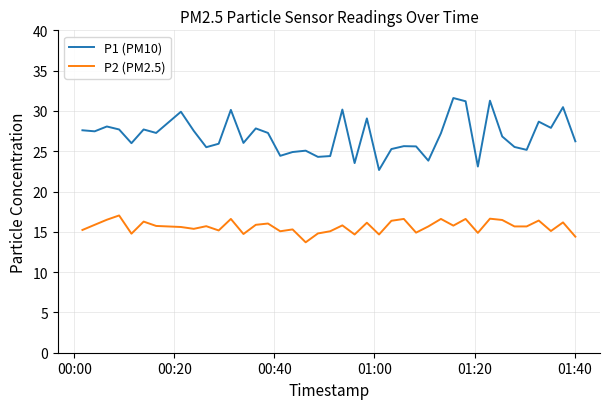

Which series has the largest range (max minus min)?

P1 (PM10)